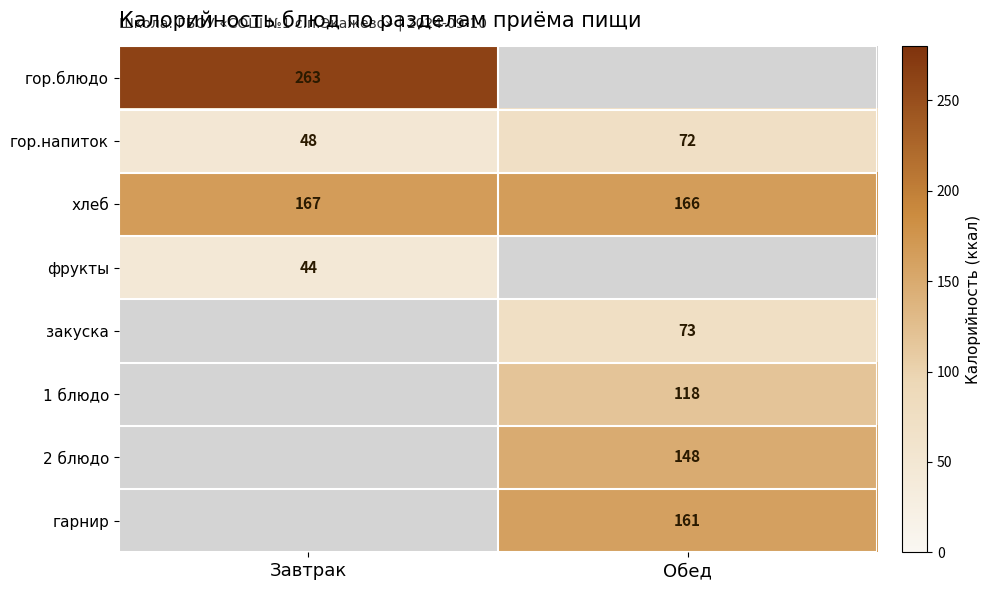

Which category has the highest value in the хлеб series?

Завтрак